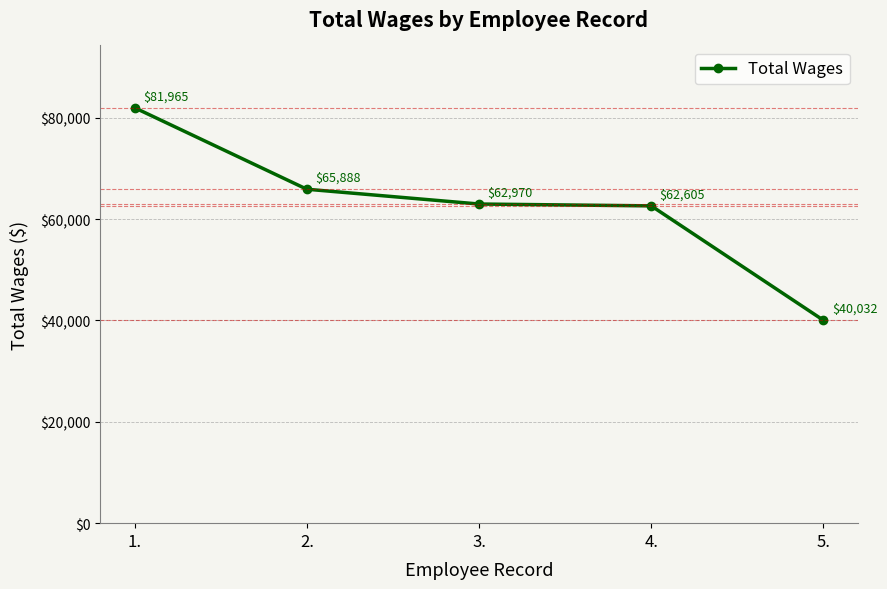

Approximately how many times larger is the value at 1. compared to 3.?

1.3